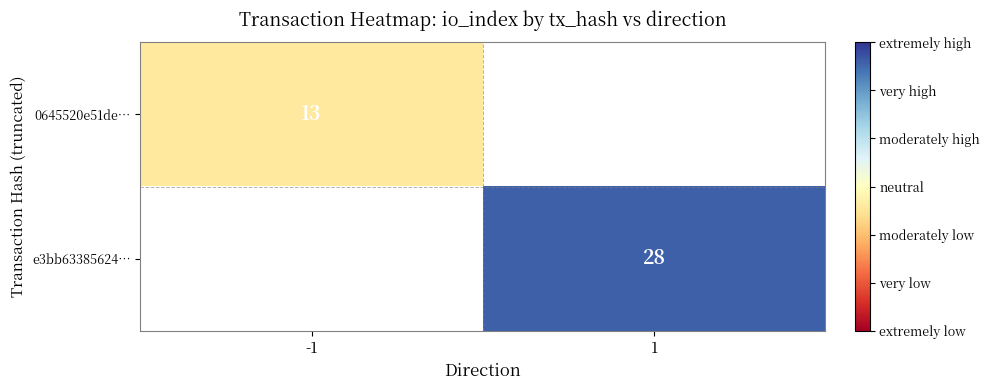

True or false: 0645520e51de… has a value of 9 at -1.

False